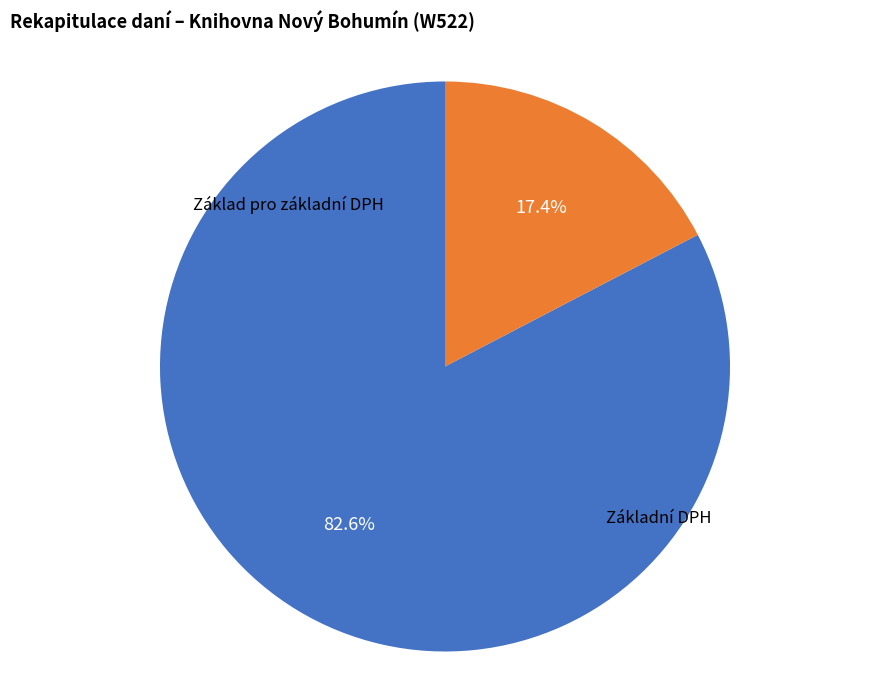

Does any single category account for the majority?

Yes